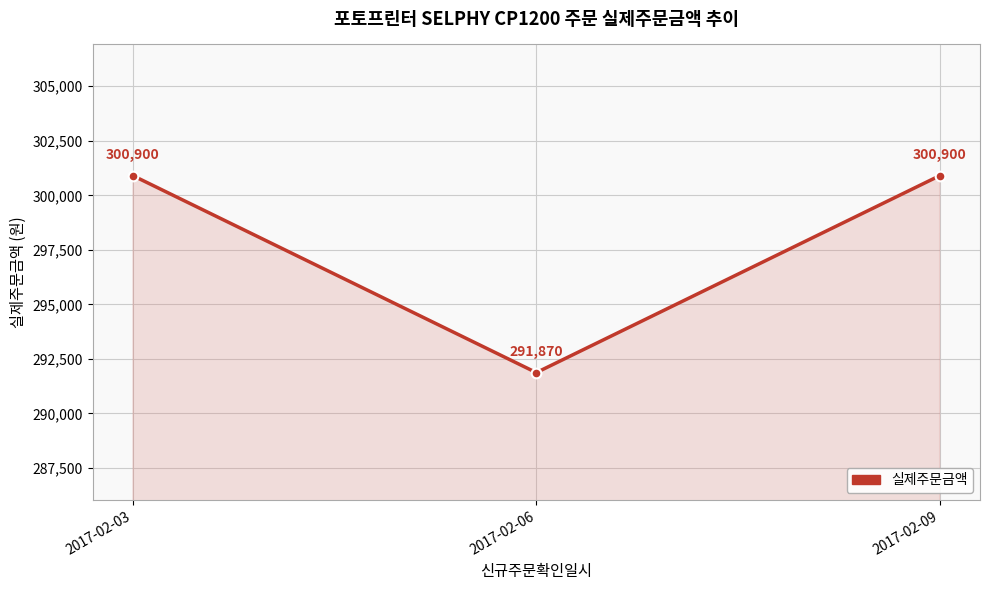

What value does the data have at 2017-02-06?

291870